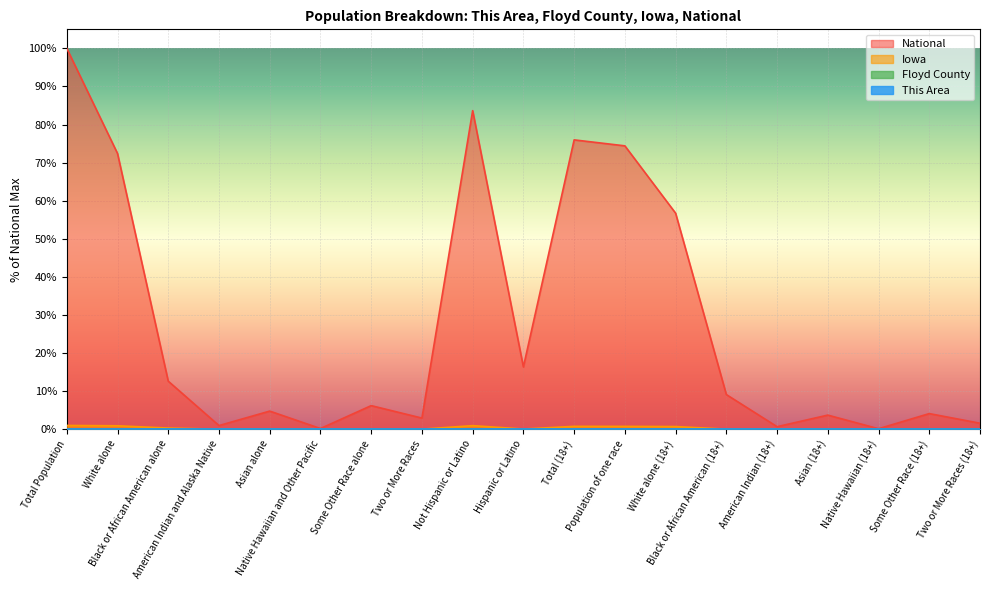

The Iowa series shows 0.0 at Some Other Race alone. True or false?

False